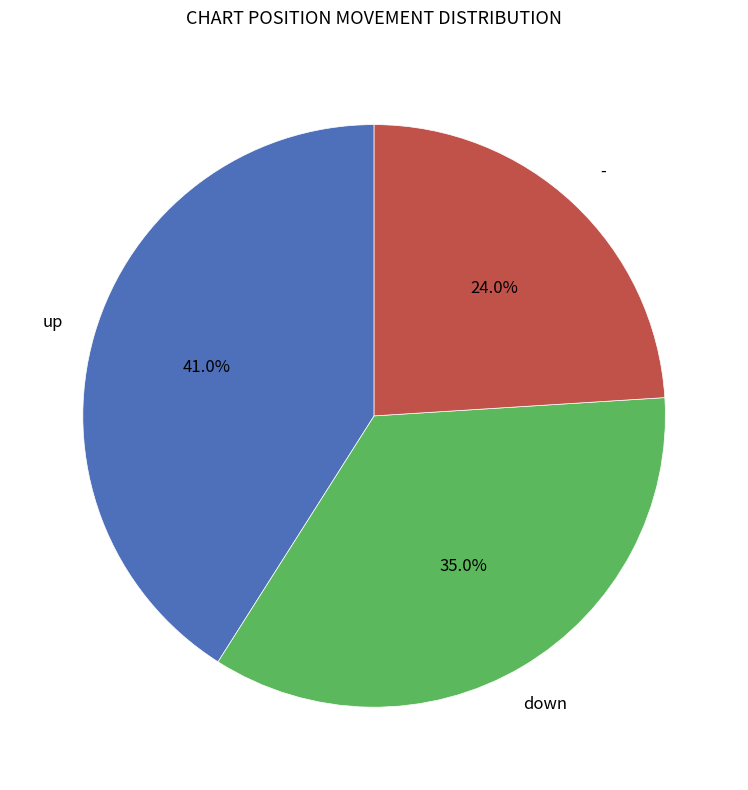

Is it true that up is 41% of the pie?

True